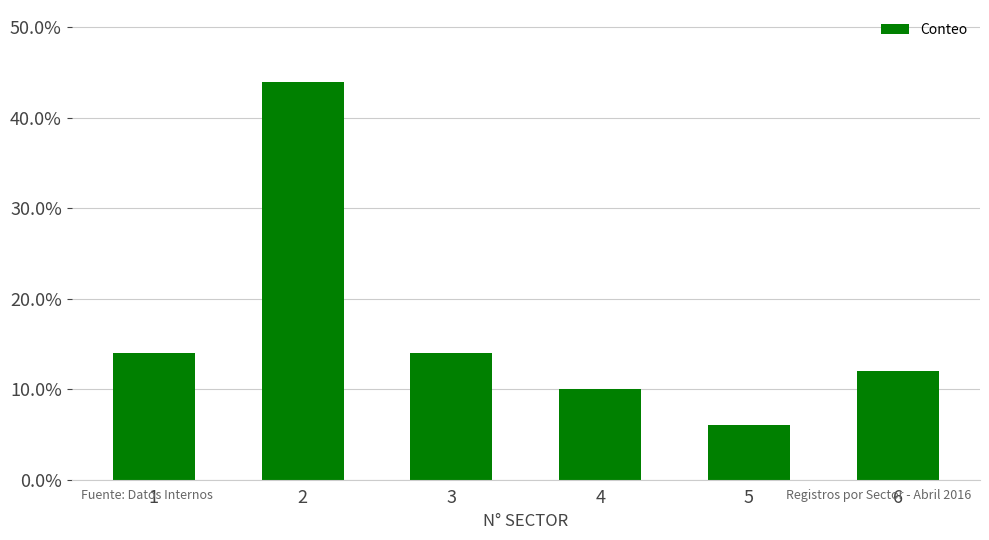

Does the chart contain any negative values?

No